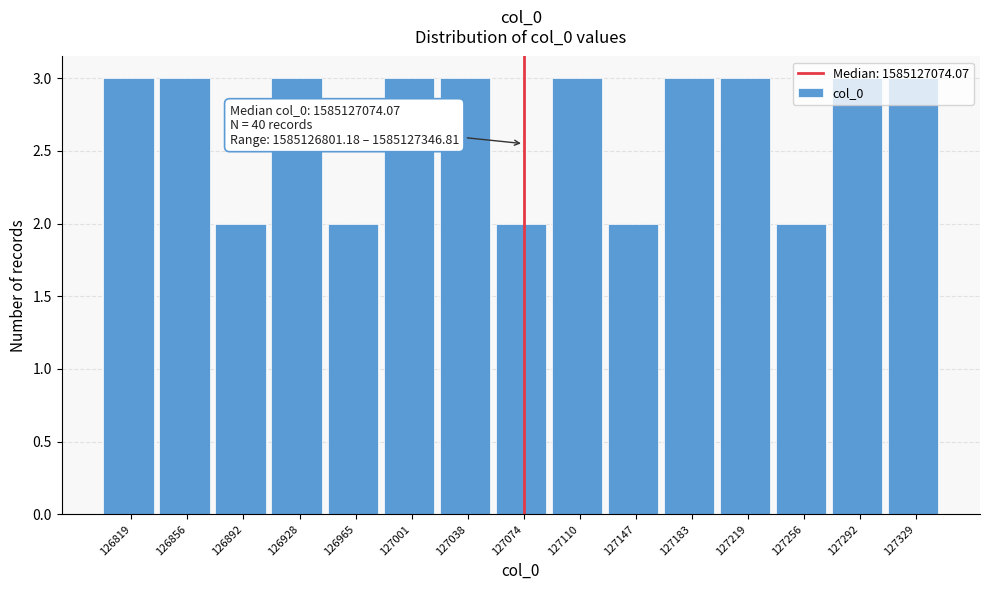

What is the ratio of the value at 127074 to the value at 126892?

1.0